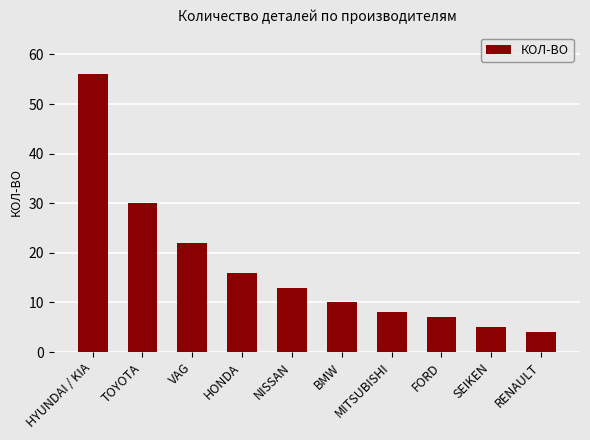

What is the value of the 8th bar from the left?

7